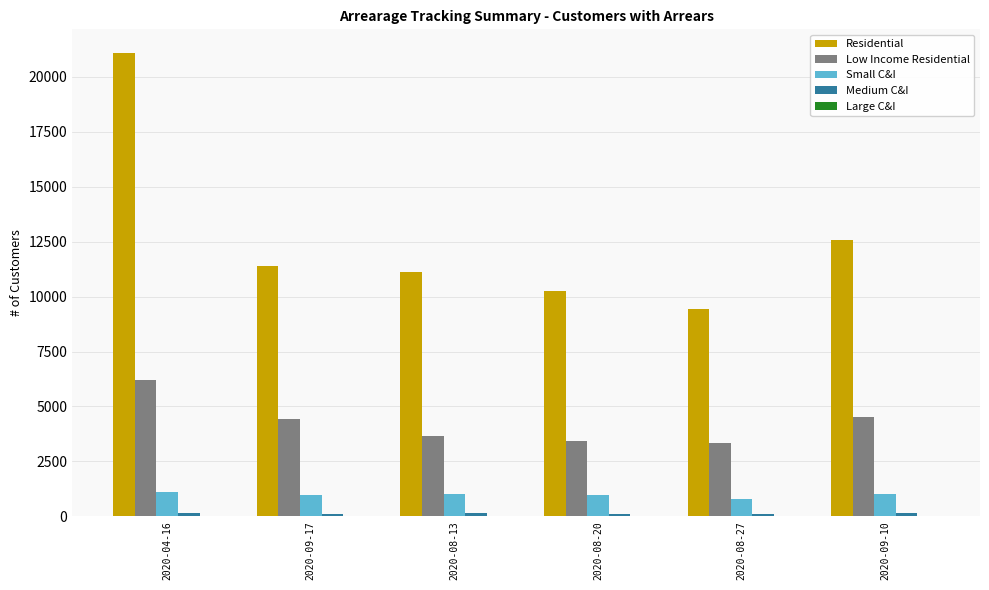

Which category has the highest value across all series?

2020-04-16